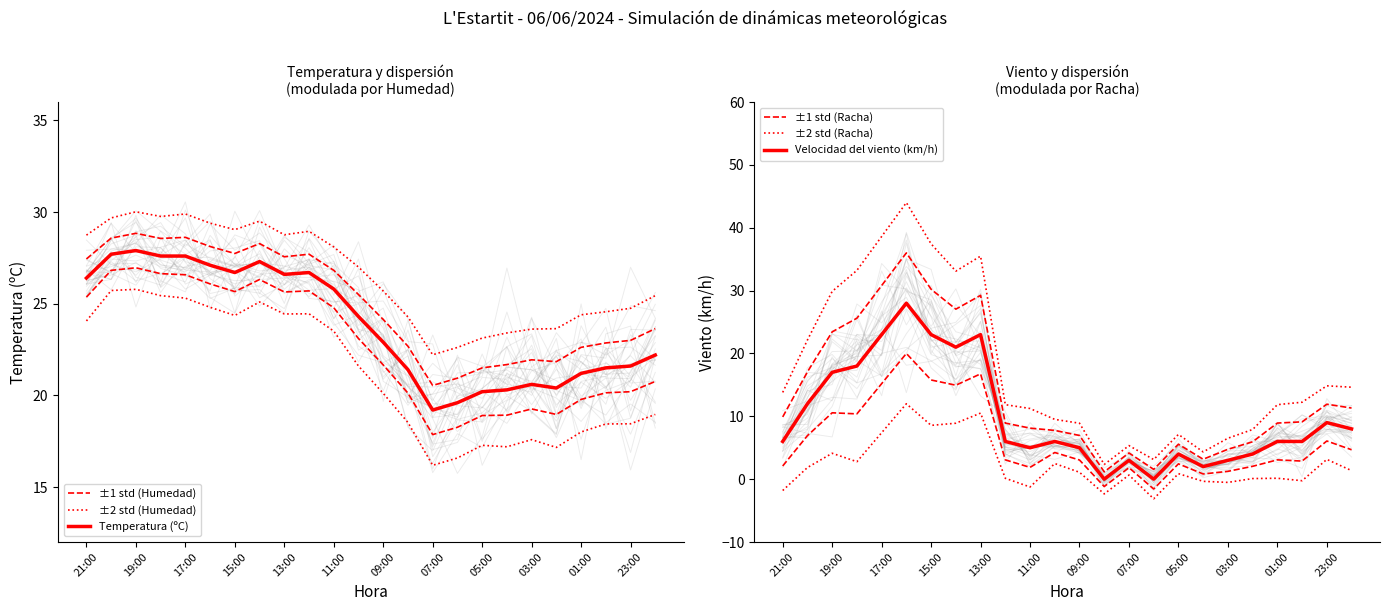

What is the approximate value of ±2 std (Racha) at 03:00?

6.5